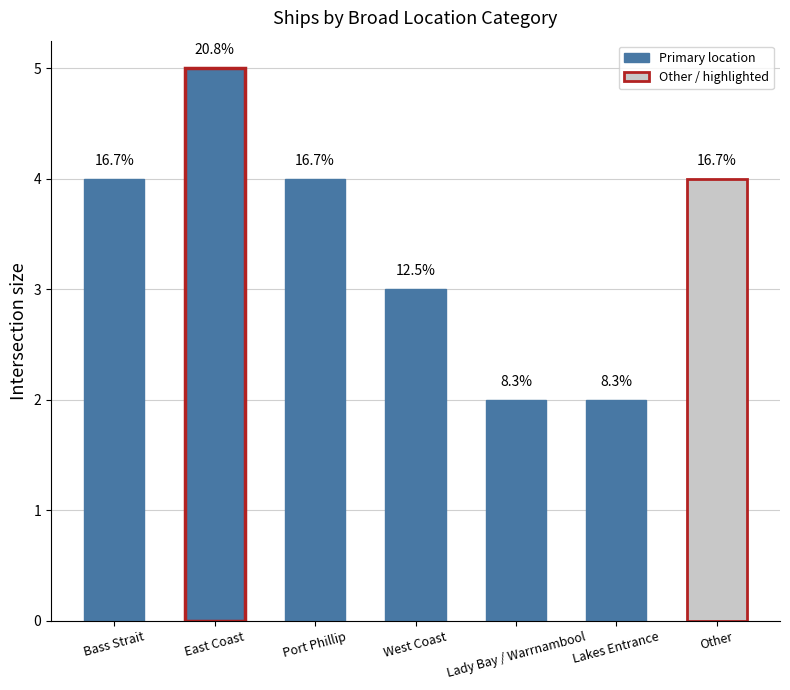

The value at Lady Bay / Warrnambool is 2. True or false?

True